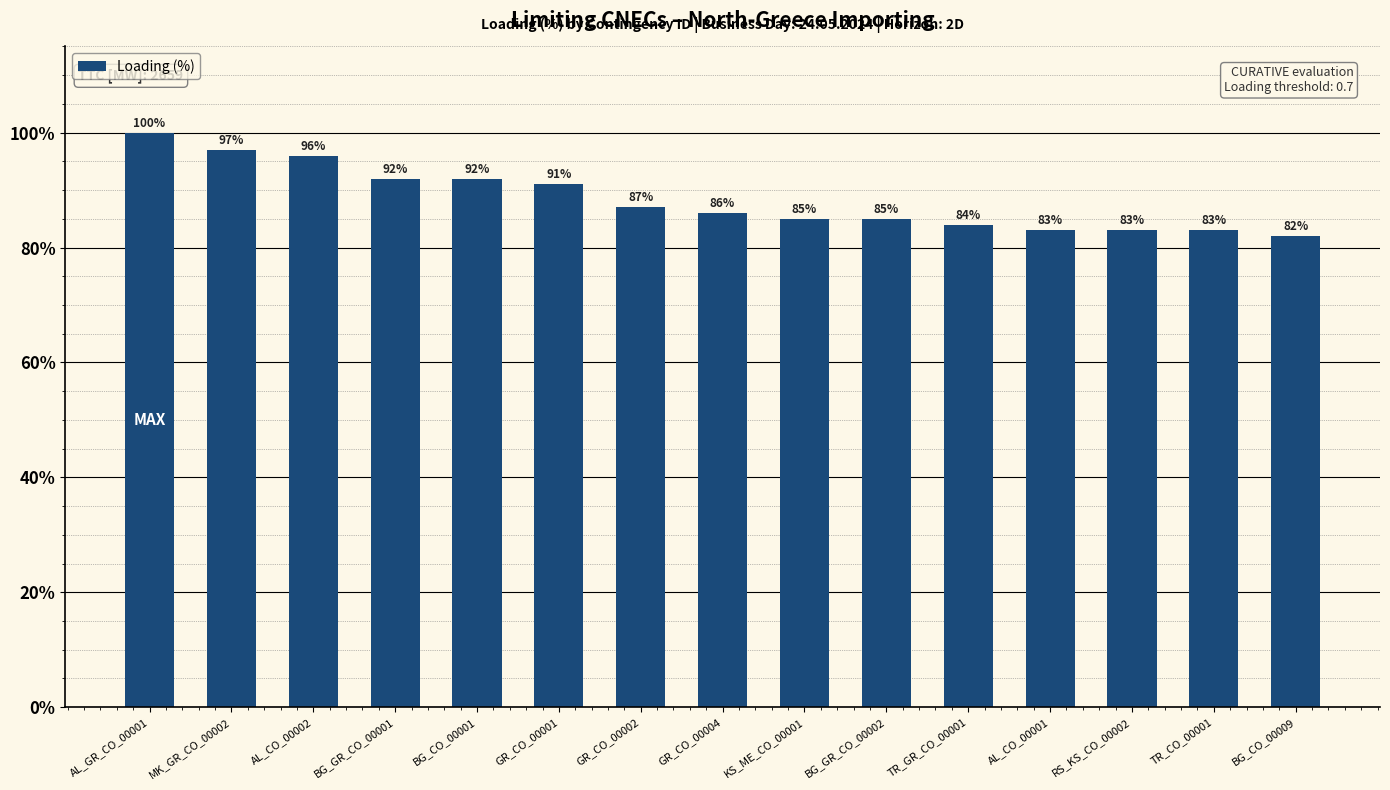

How many bars are there in total?

15